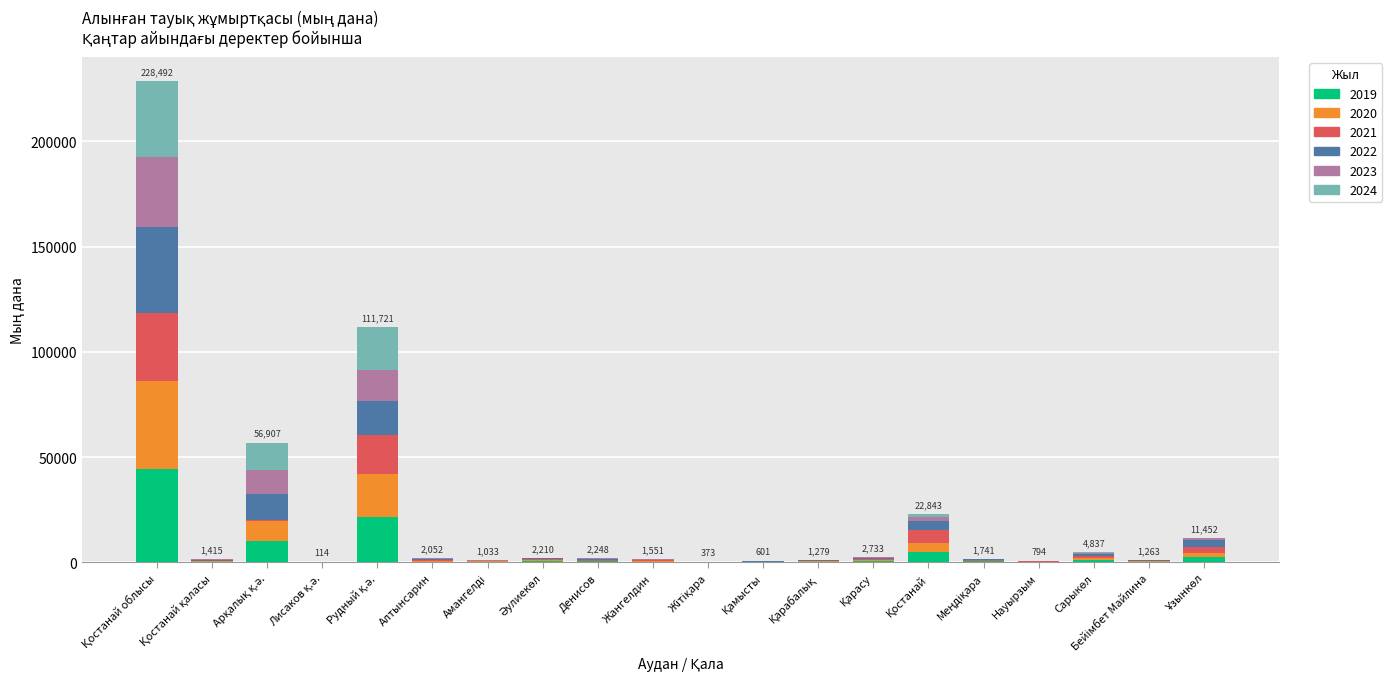

What is the sum of all 2019 values?

88557.3